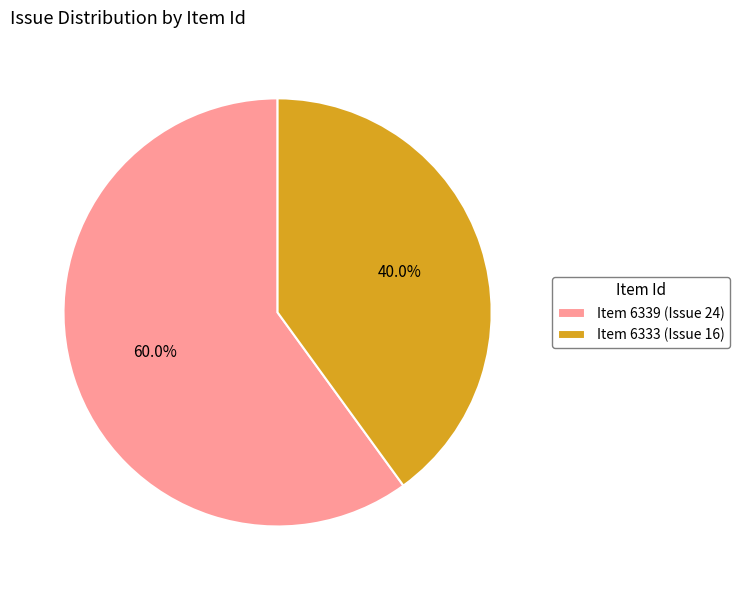

What is the ratio of the value at Item 6333 (Issue 16) to the value at Item 6339 (Issue 24)?

0.7